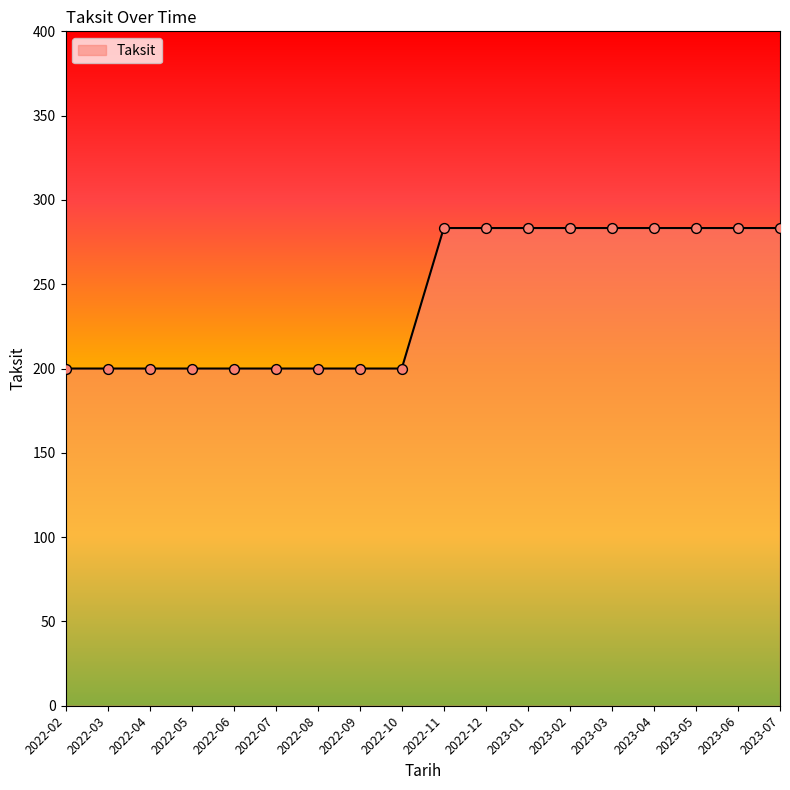

Which has a higher value, 2022-08 or 2023-01?

2023-01